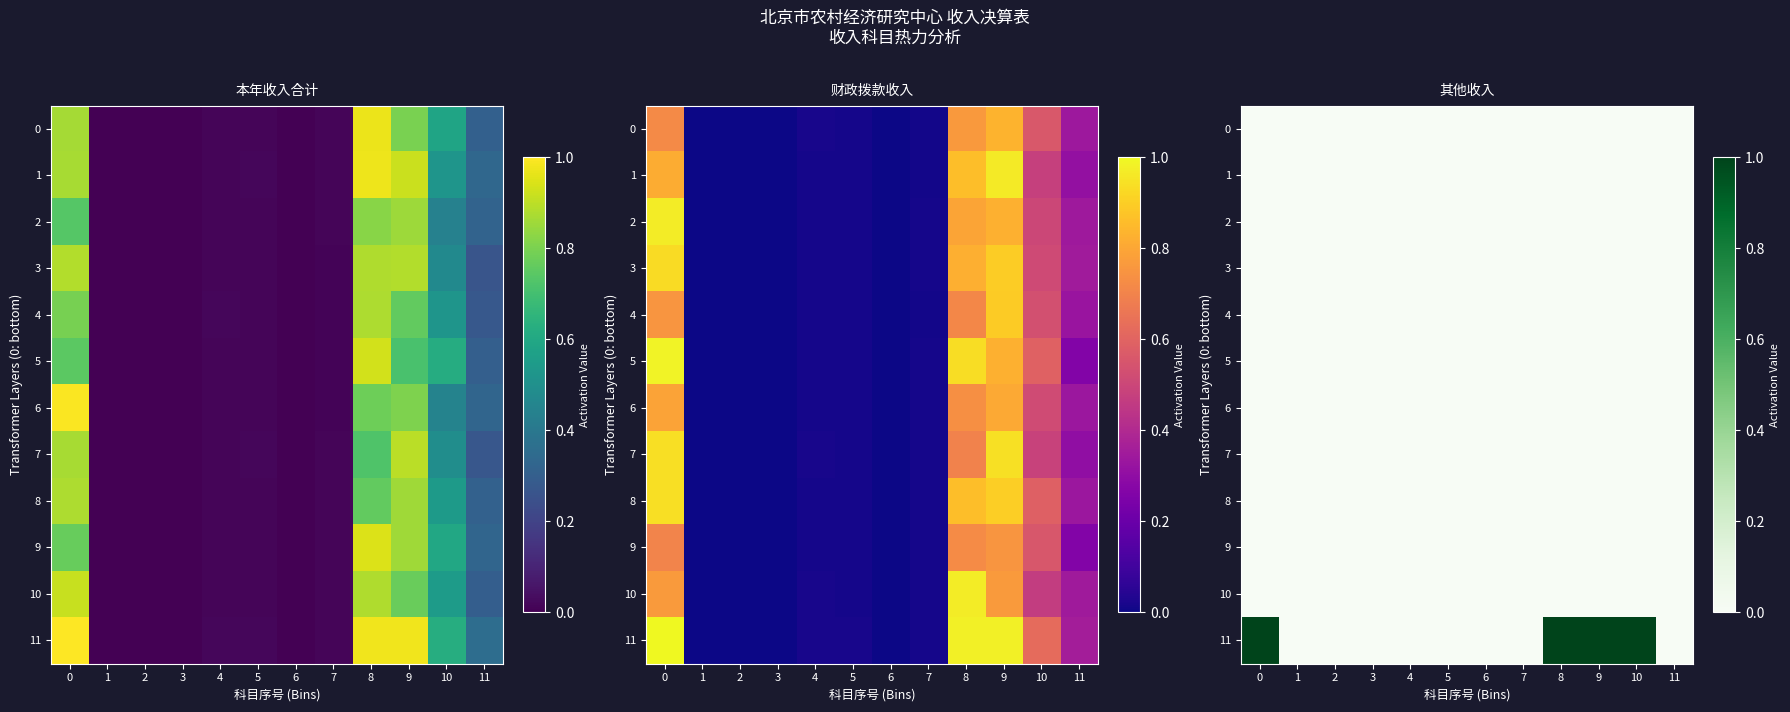

The value of row_5 at 11 is 0.0. True or false?

False